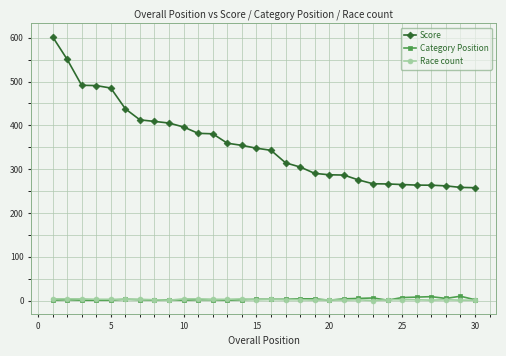

What are all the series names shown in the legend?

Score, Category Position, Race count